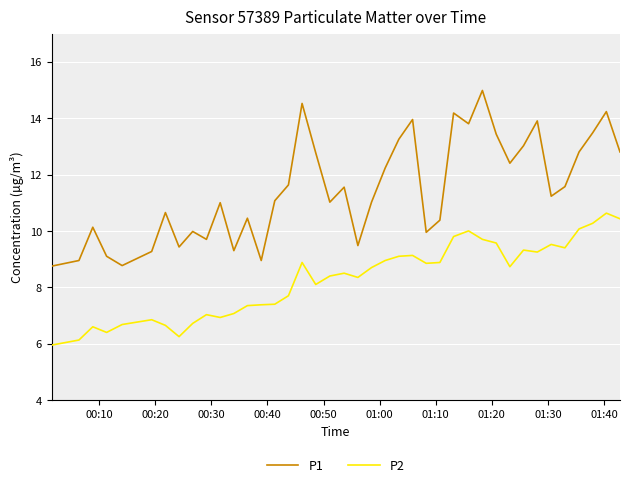

Which series has the widest spread of values?

P1